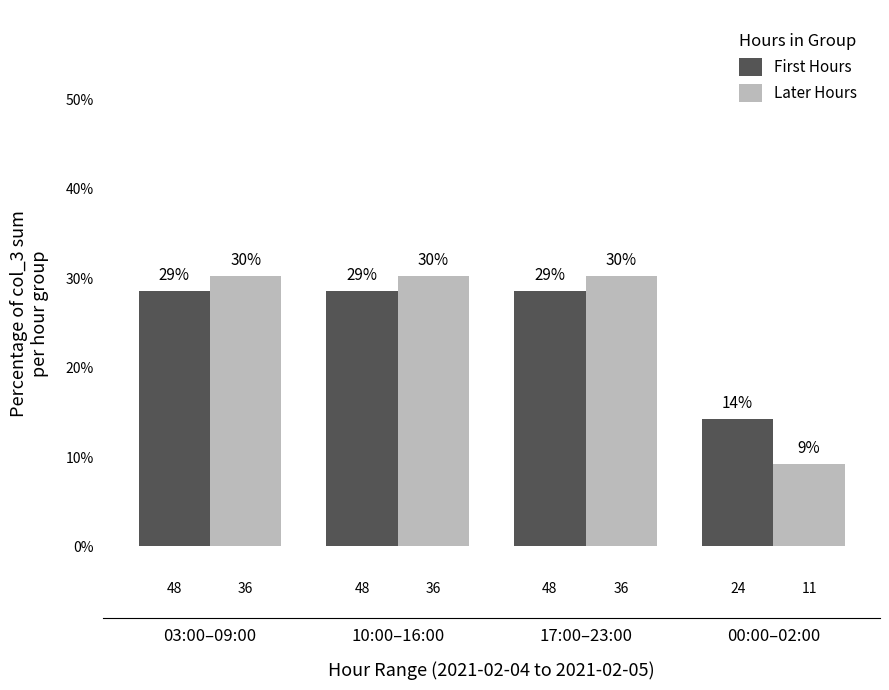

Reading left to right, transcribe all the data shown in this chart.

First Hours: 03:00–09:00=28.6	10:00–16:00=28.6	17:00–23:00=28.6	00:00–02:00=14.3
Later Hours: 03:00–09:00=30.3	10:00–16:00=30.3	17:00–23:00=30.3	00:00–02:00=9.2